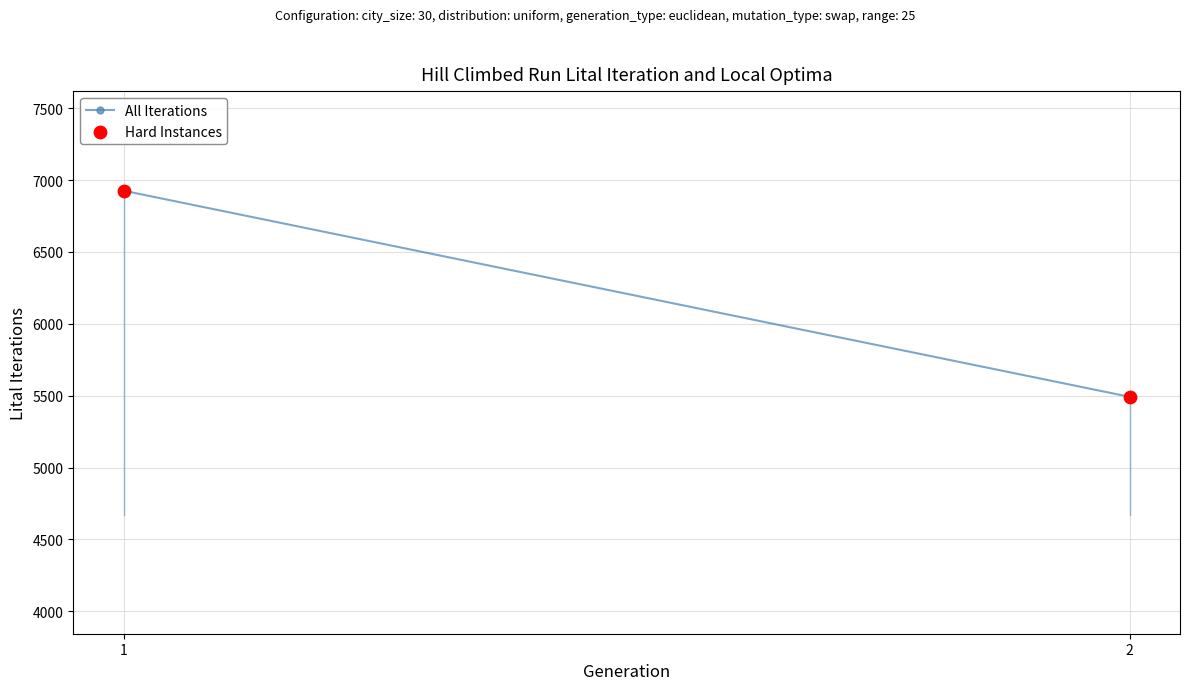

What is the change in value from 1 to 2?

-1434